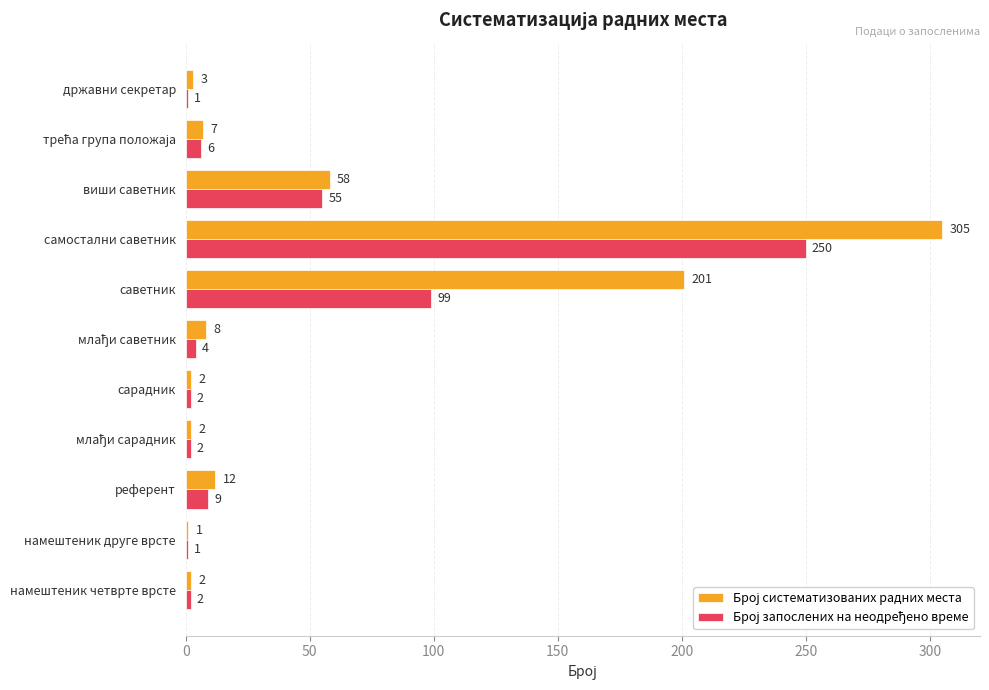

Which category has the highest value across all series?

самостални саветник